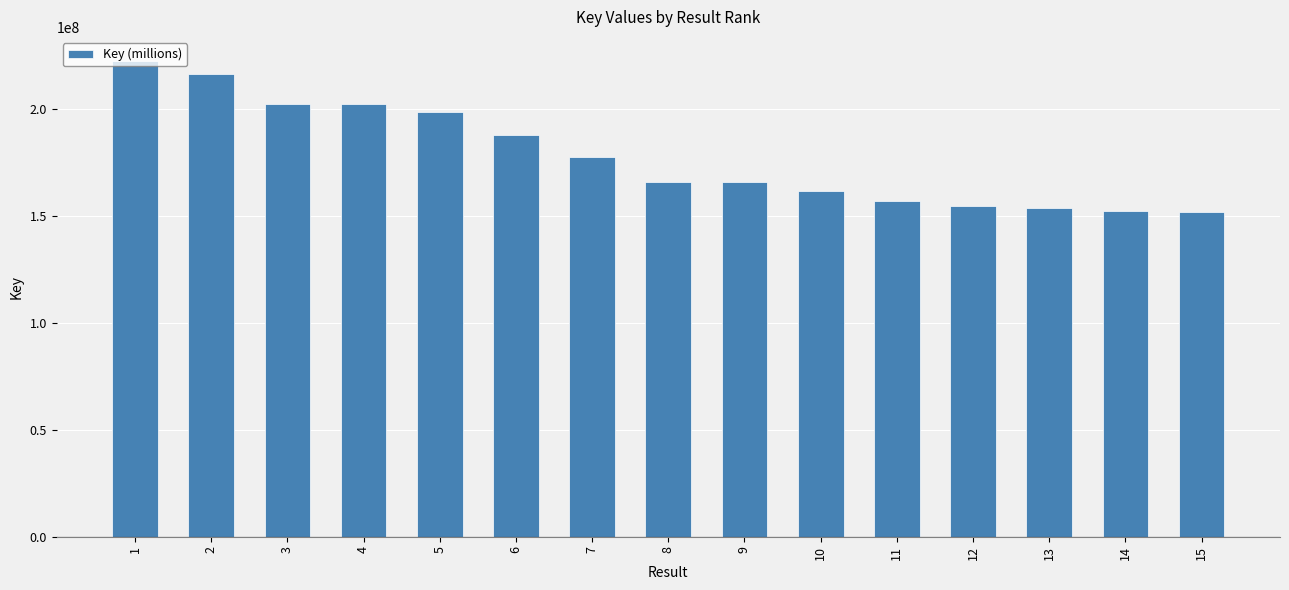

What is the sum of all values?

2673358435